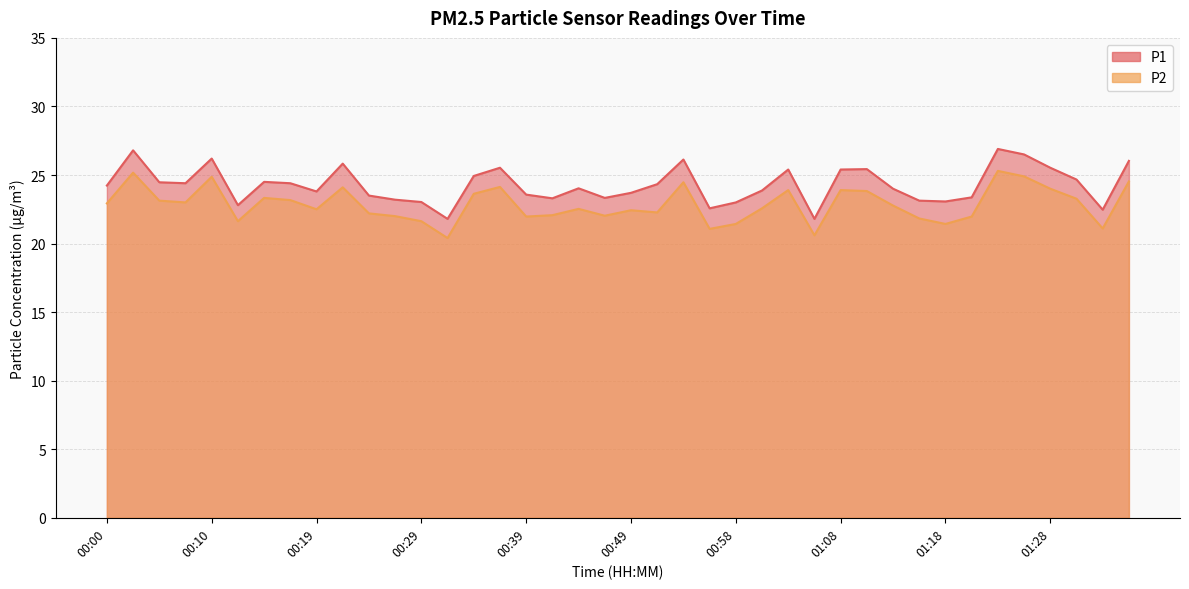

True or false: P1 and P2 intersect in this chart.

False